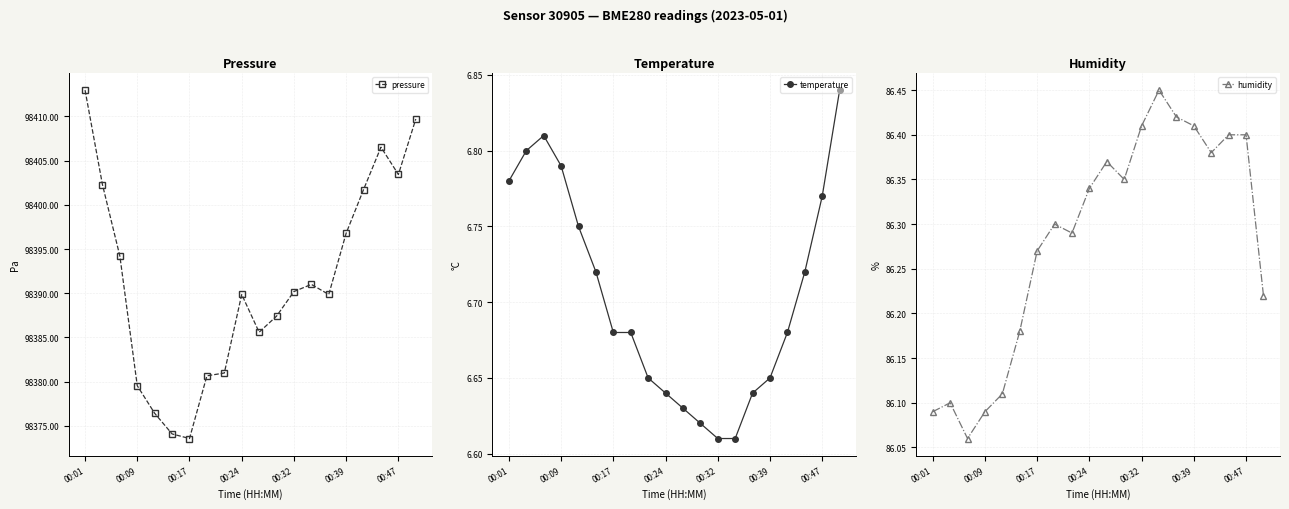

How many temperature values are between 6 and 7?

20